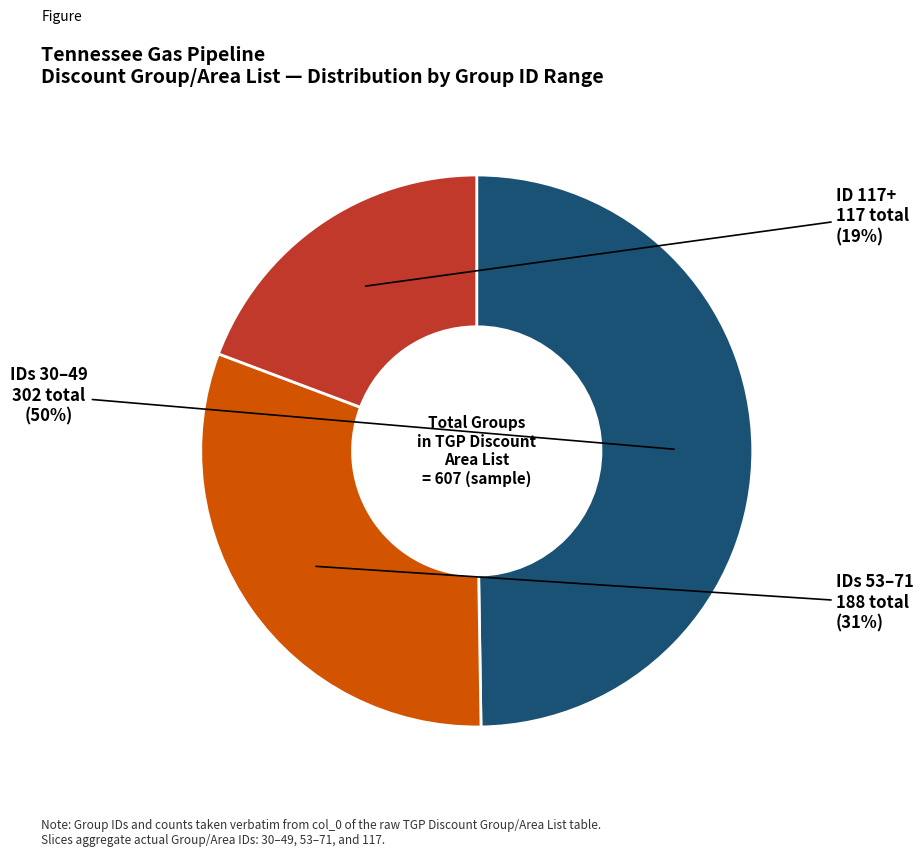

Is there a majority slice in this chart?

No